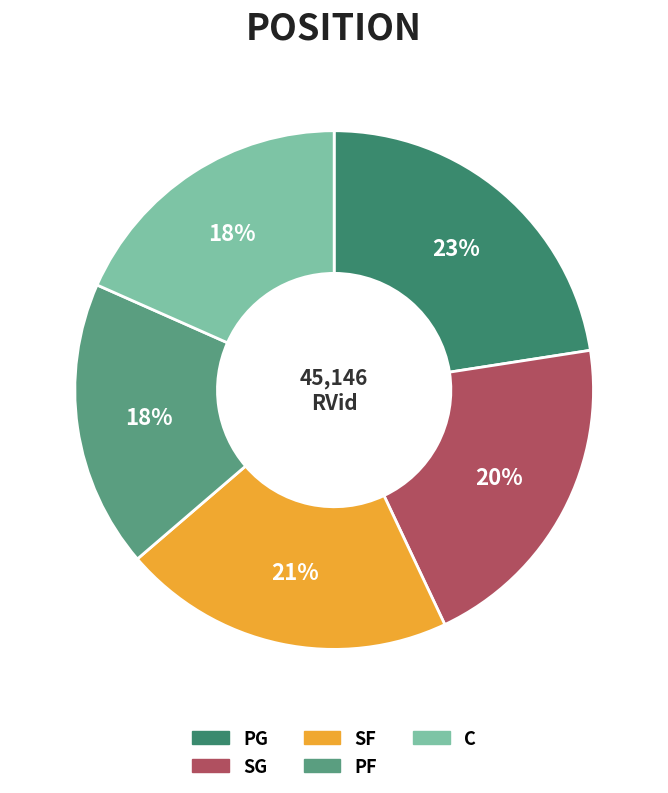

The SF slice represents 21% of the pie. True or false?

True